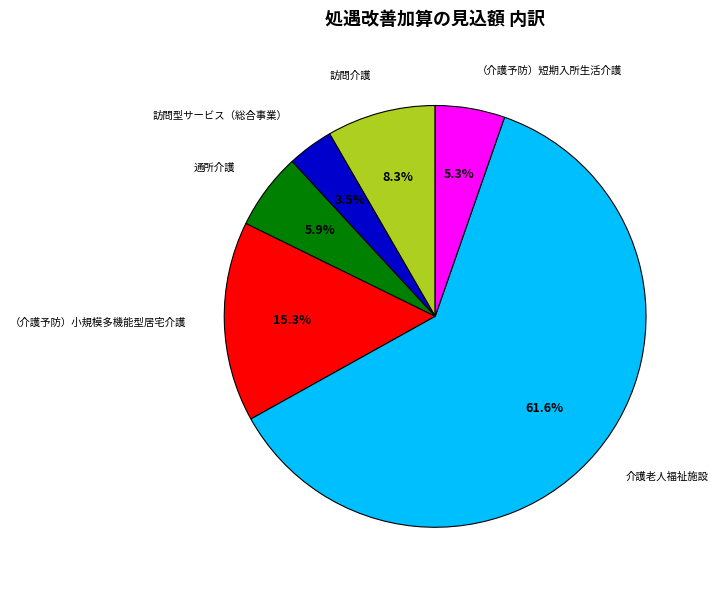

How many slices are in this pie chart?

6